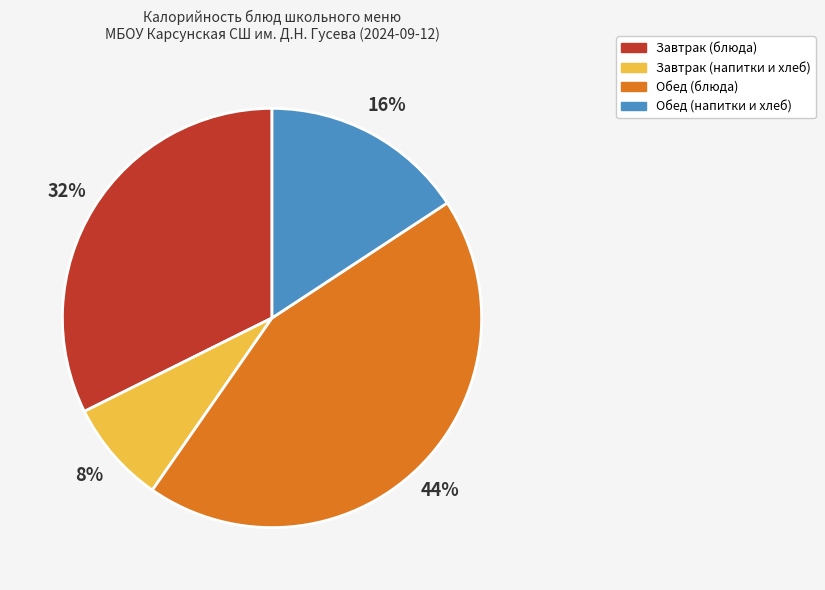

To the nearest percent, what is the average slice percentage?

25%